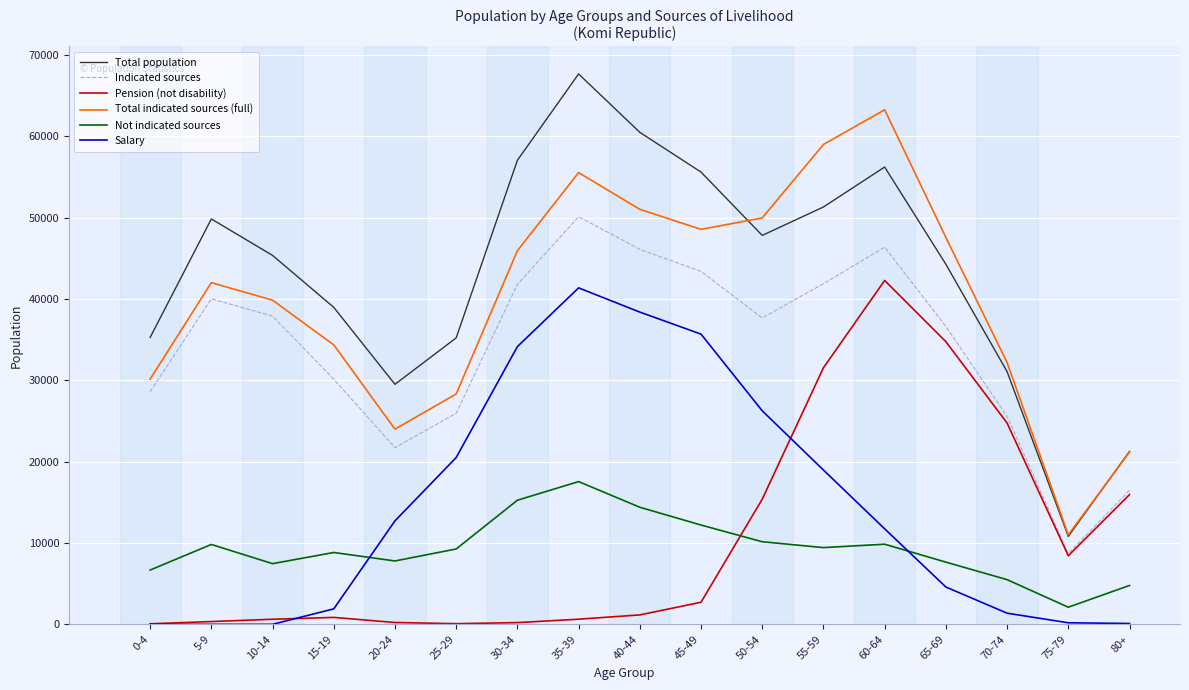

The value of Salary at 20-24 is 12722. True or false?

True